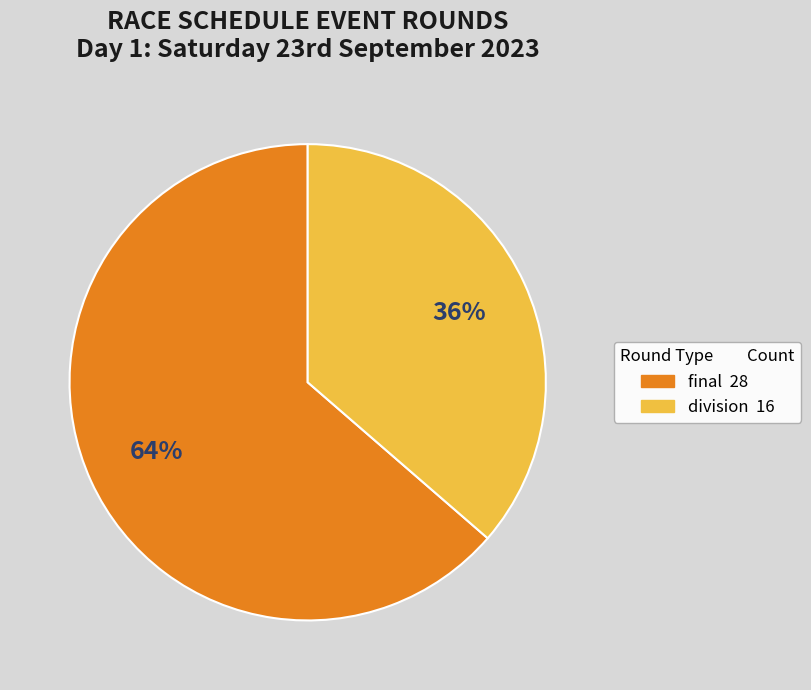

To the nearest percent, what is the average slice percentage?

50%